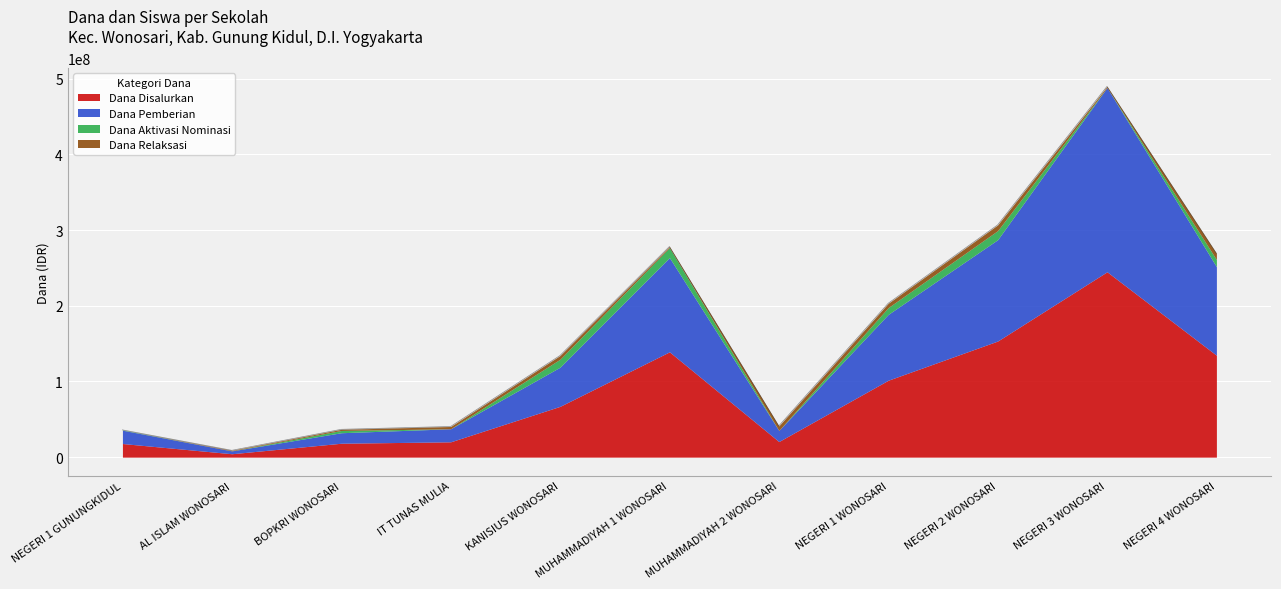

Does the chart display data point markers on the line(s)?

No